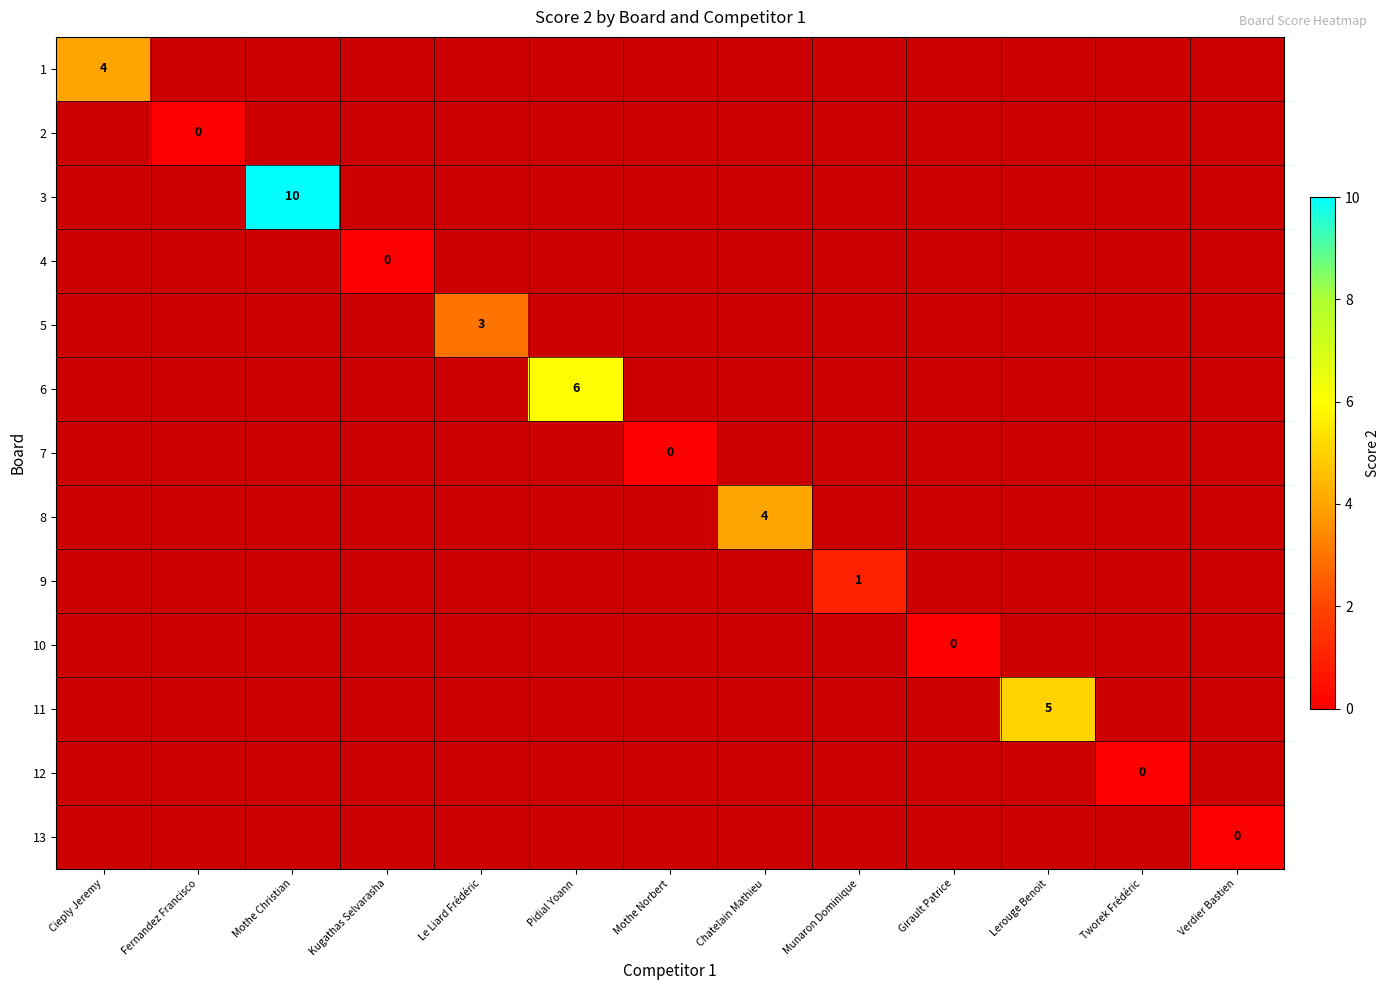

At Girault Patrice, list the series in order from smallest to largest.

1, 2, 3, 4, 5, 6, 7, 8, 9, 10, 11, 12, 13